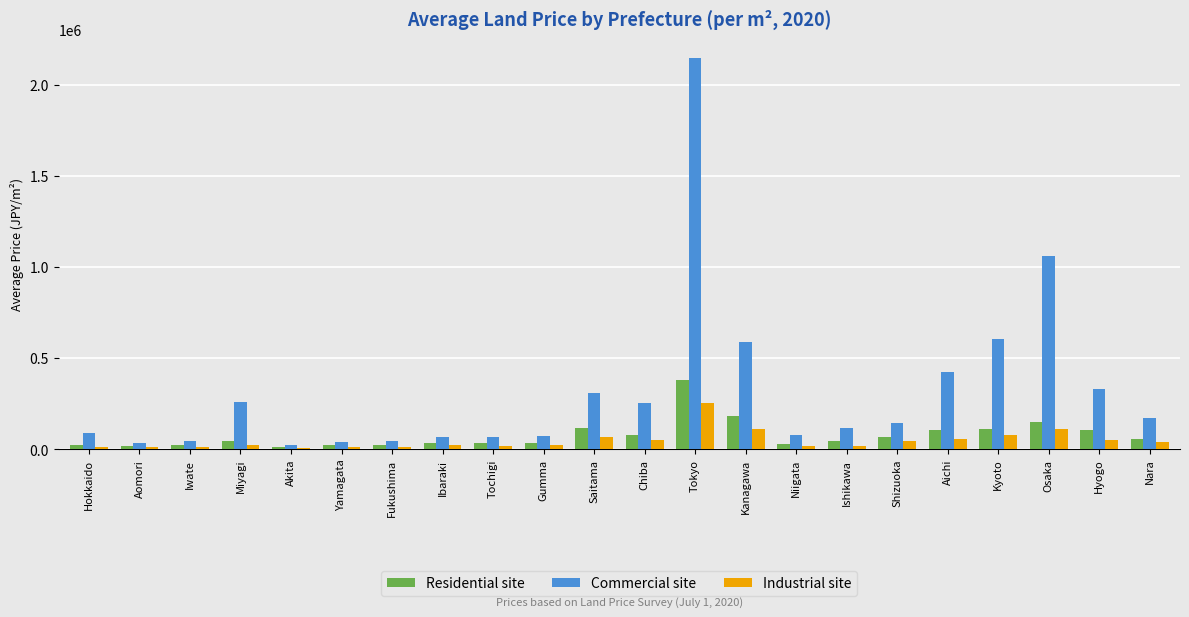

What is the sum of all Residential site values?

1657500